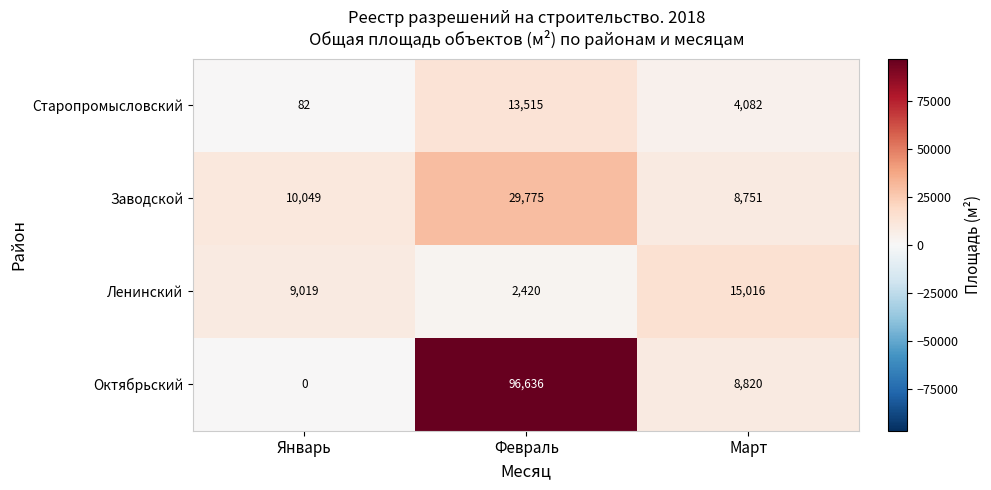

What is the difference between the maximum and minimum values in the Октябрьский series?

96636